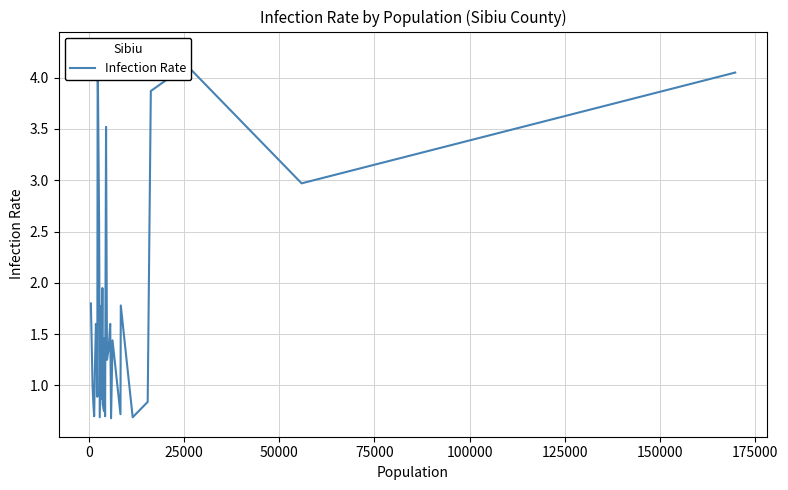

How many categories are shown in the chart?

39